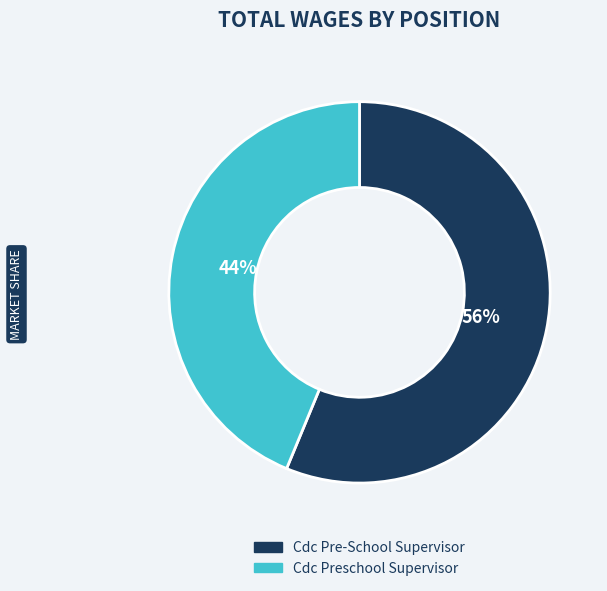

What is the ratio of the value at Cdc Pre-School Supervisor to the value at Cdc Preschool Supervisor?

1.3